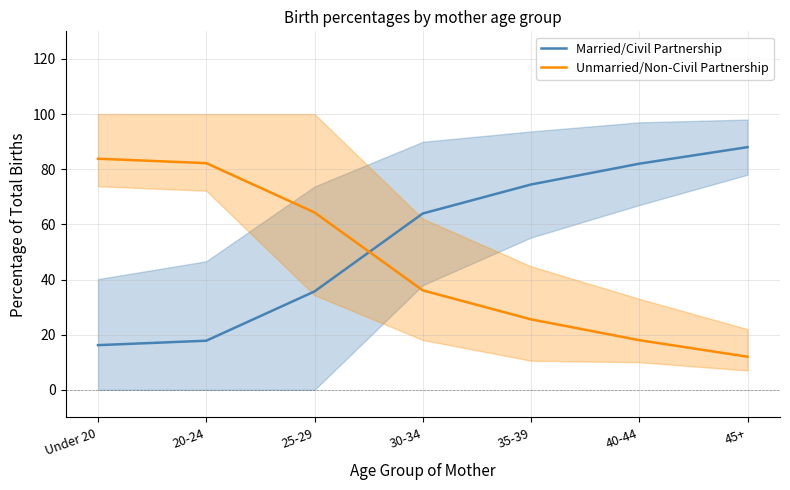

What is the sum of all Unmarried/Non-Civil Partnership values?

321.9